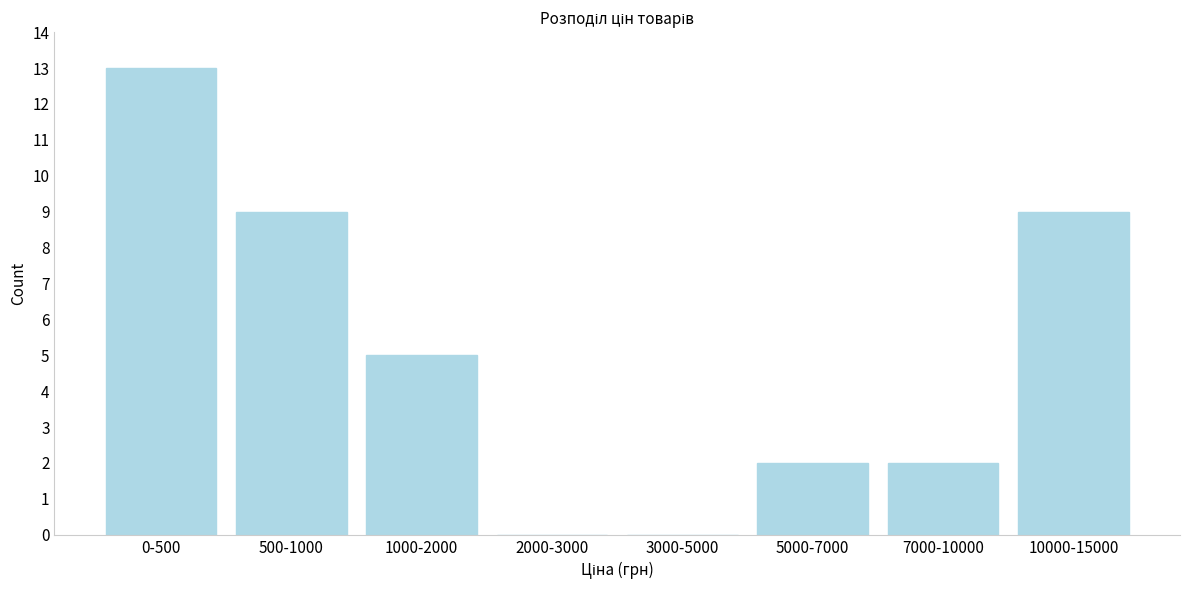

Reading right to left, list all the values displayed in this chart.

10000-15000=9	7000-10000=2	5000-7000=2	3000-5000=0	2000-3000=0	1000-2000=5	500-1000=9	0-500=13